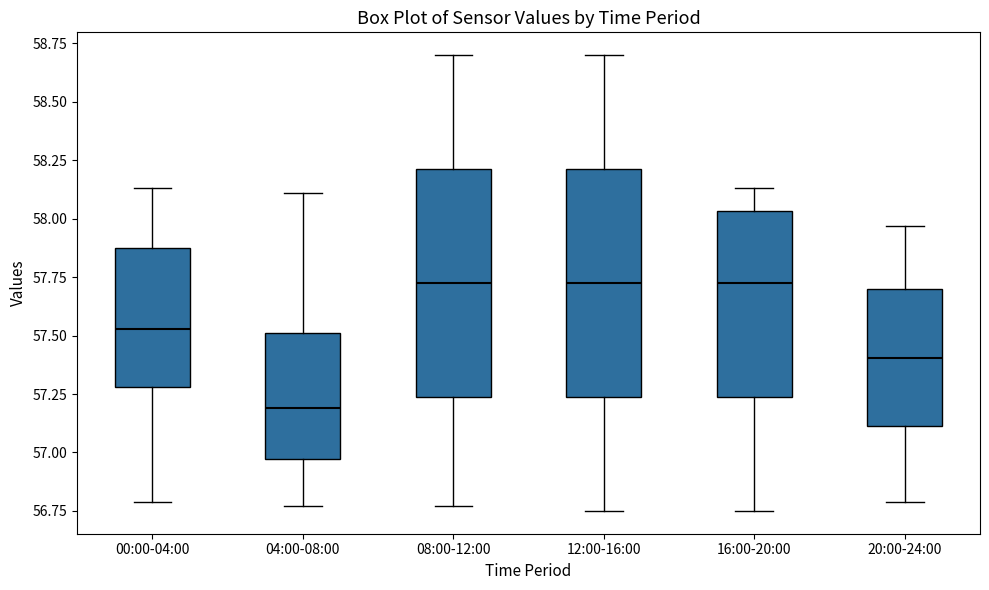

Which box has the lowest median line?

04:00-08:00